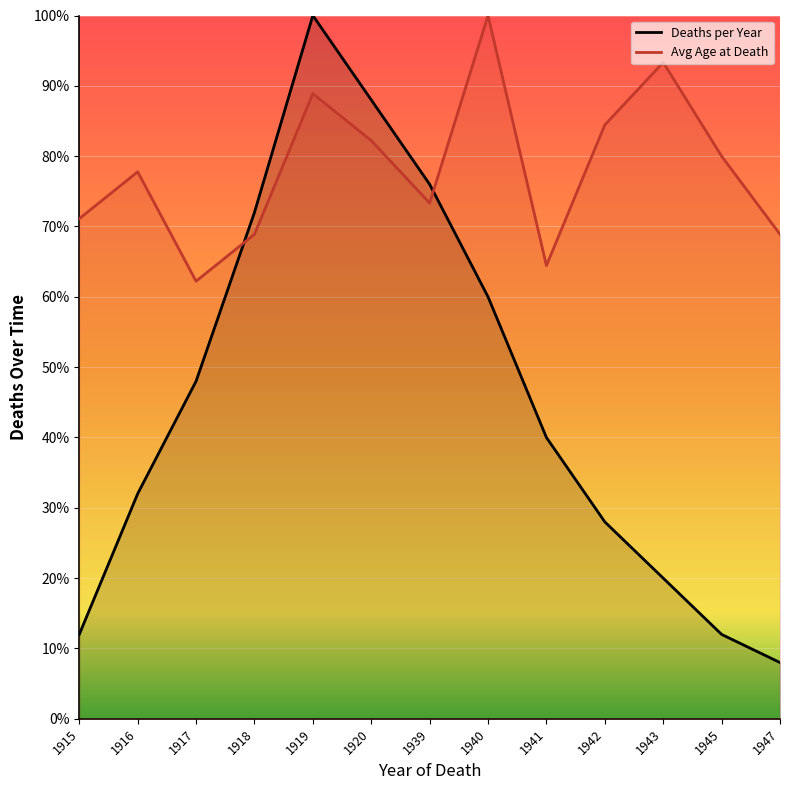

List the series in order of their peak value, highest first.

Deaths per Year, Avg Age at Death